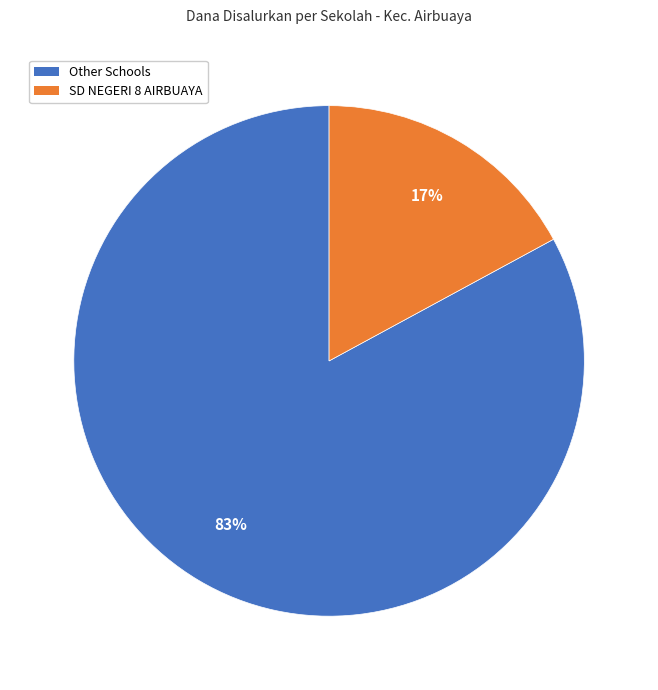

To the nearest percent, what is the difference between the largest and smallest slice percentages?

66%